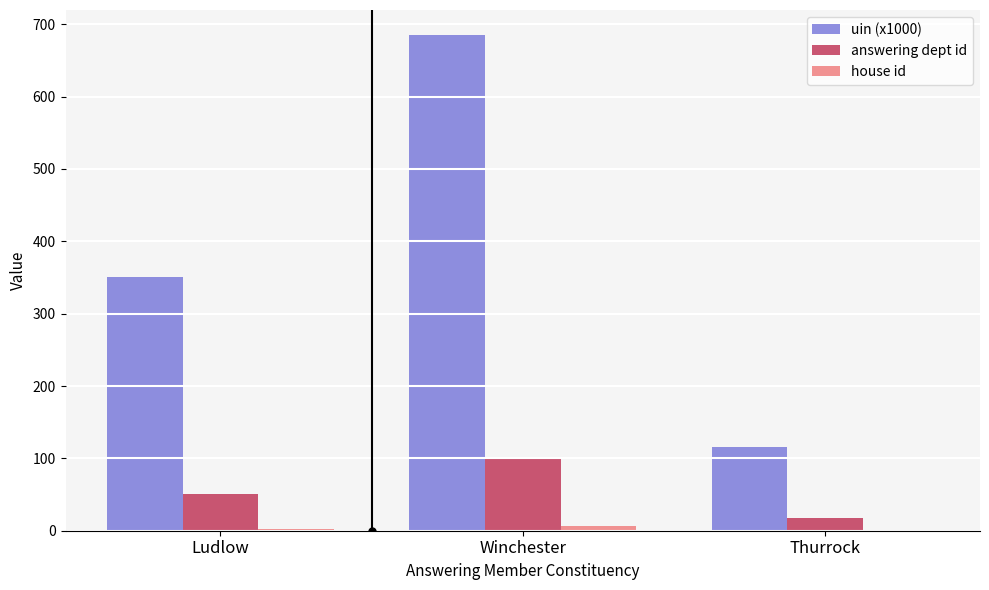

The uin (x1000) series shows 685.4 at Winchester. True or false?

True